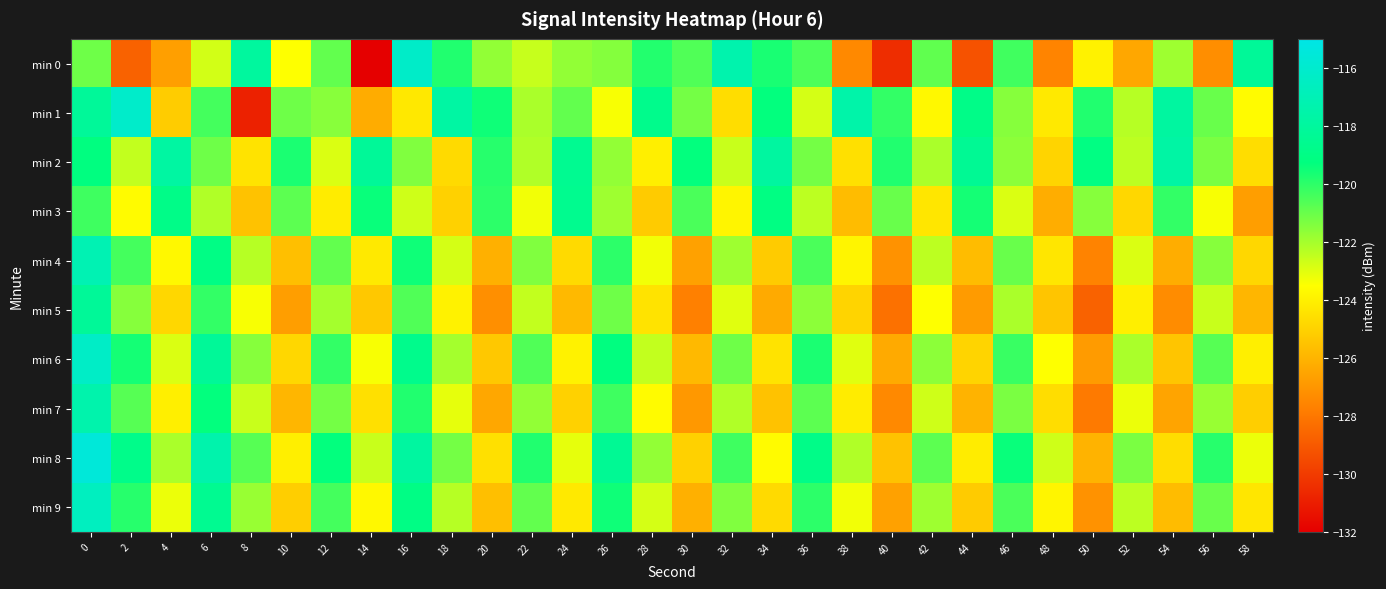

How many series are shown in this chart?

10